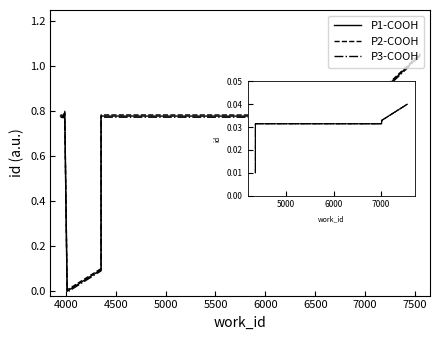

How many interior local peaks does the P3-COOH series have?

2